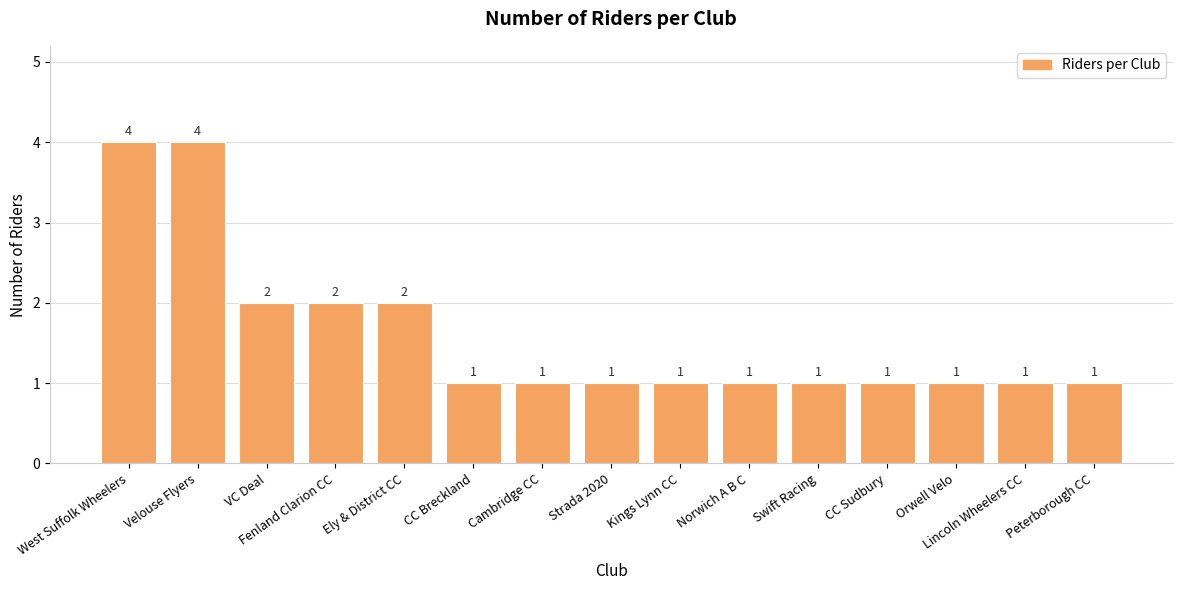

How many values are between 1 and 2?

13